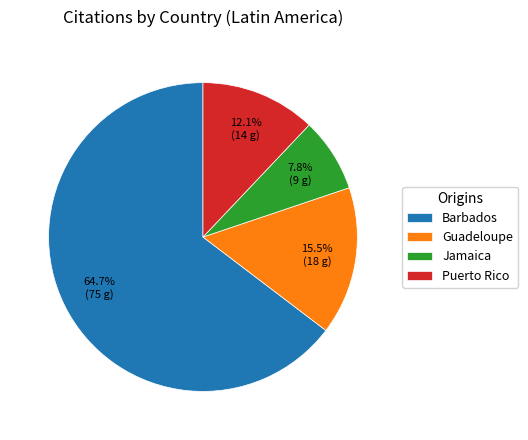

True or false: Jamaica accounts for 8% of the total.

True